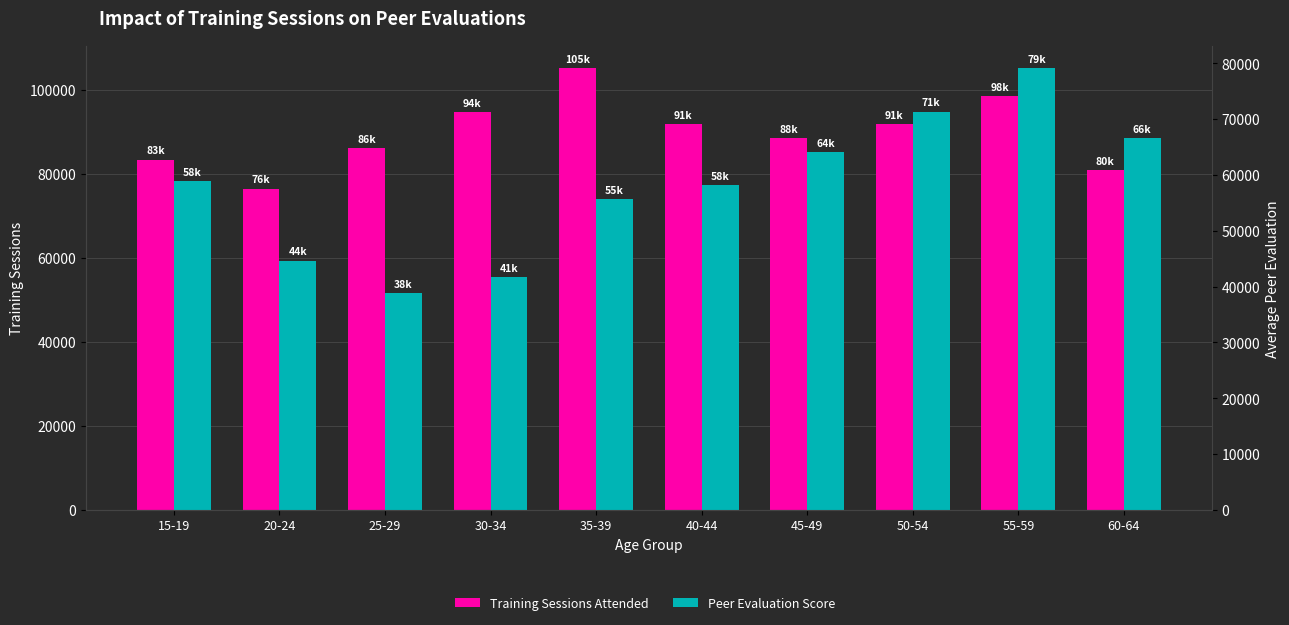

Between 25-29 and 30-34, which series saw the biggest shift?

Training Sessions Attended